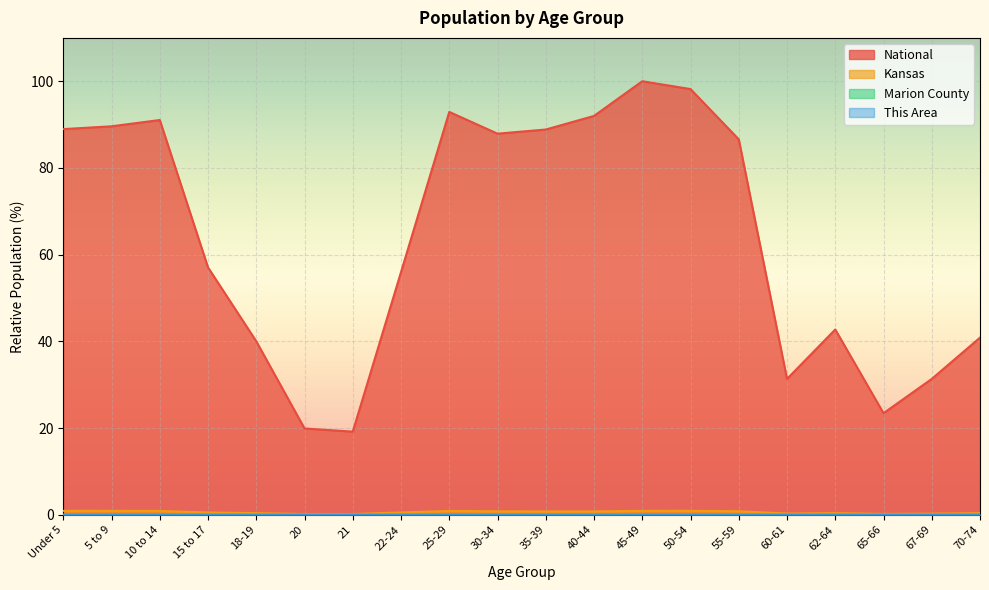

The value of Kansas at 25-29 is 0.3. True or false?

False